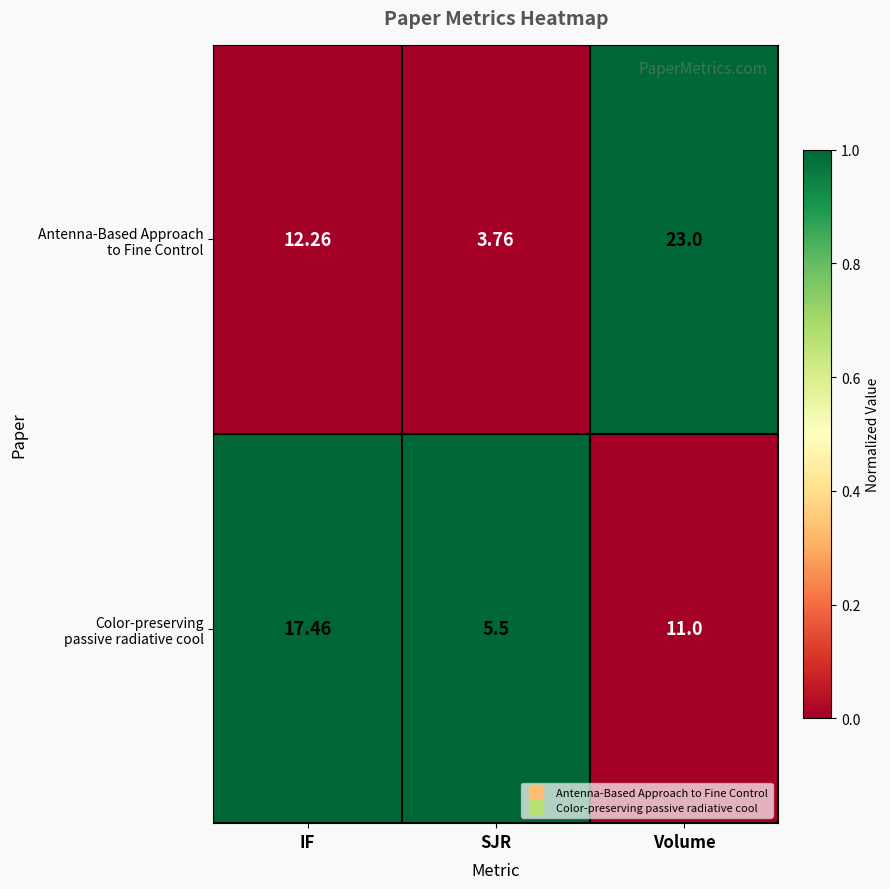

At which category is the sum across all series the highest?

Volume